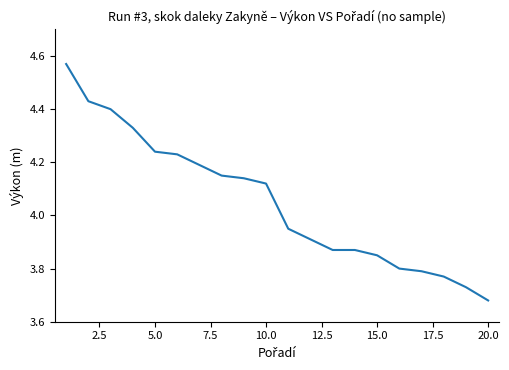

What is the difference between the maximum and minimum values?

0.9